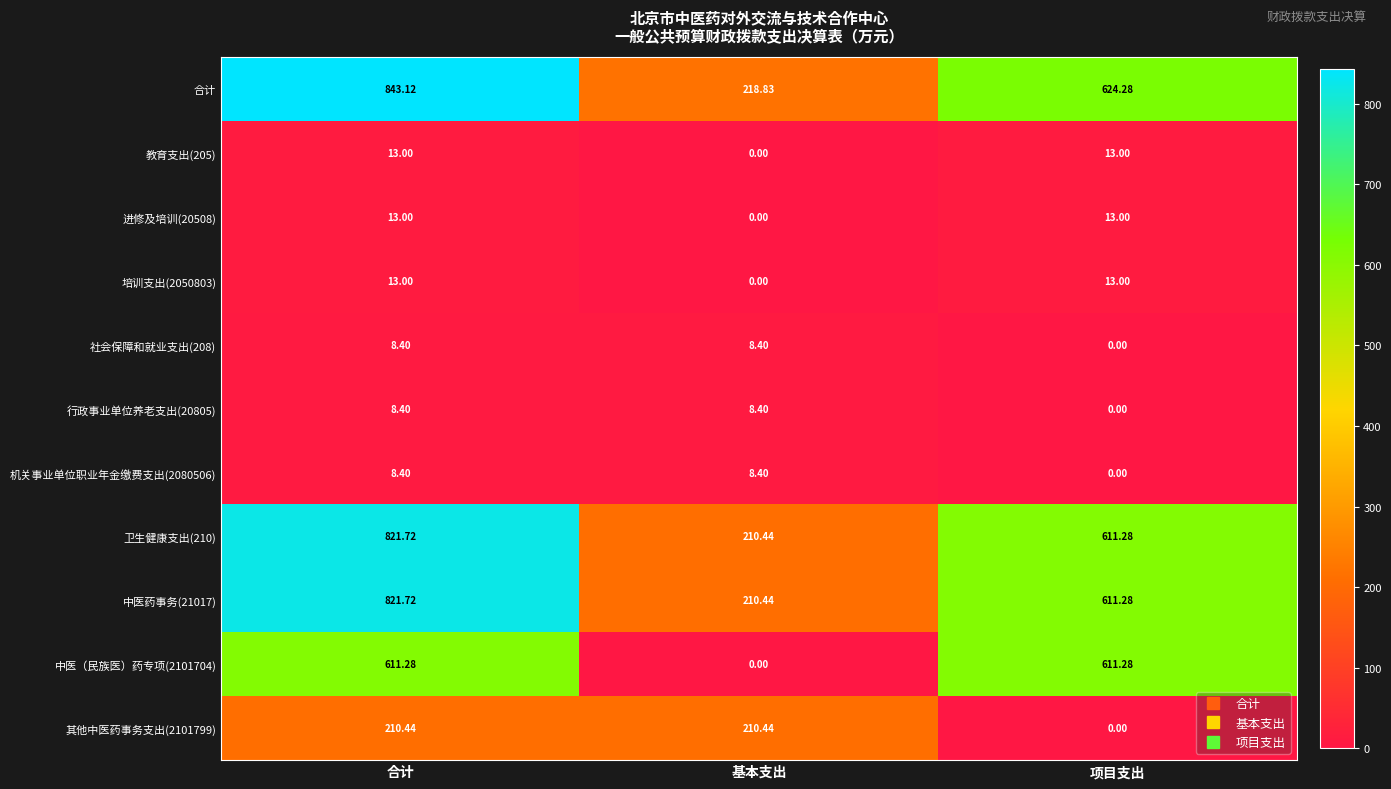

At which label does 中医（民族医）药专项(2101704) first exceed 611?

合计